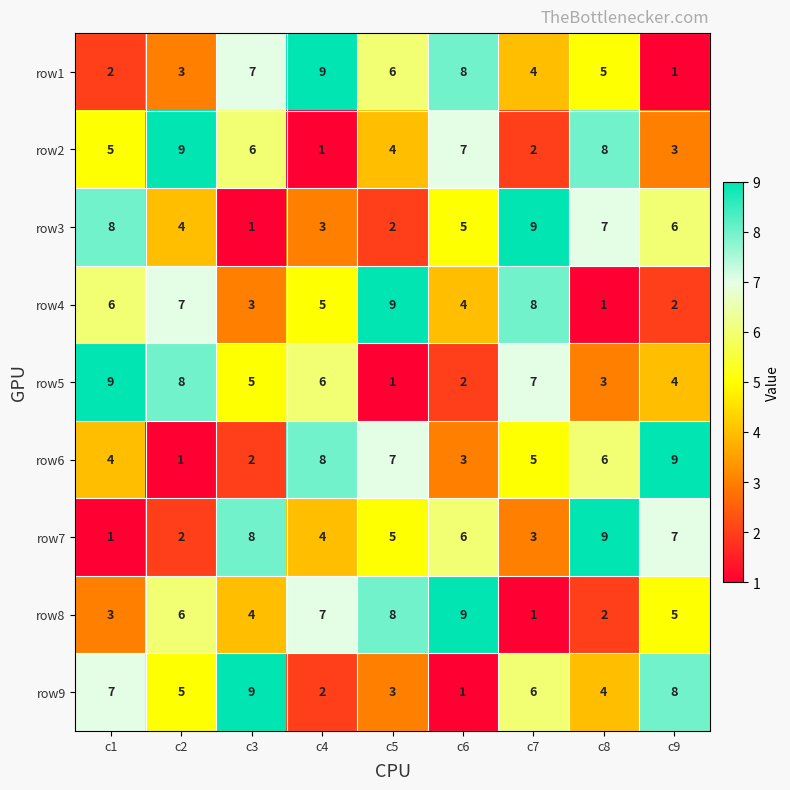

At which label is row5 closest to 5?

c3